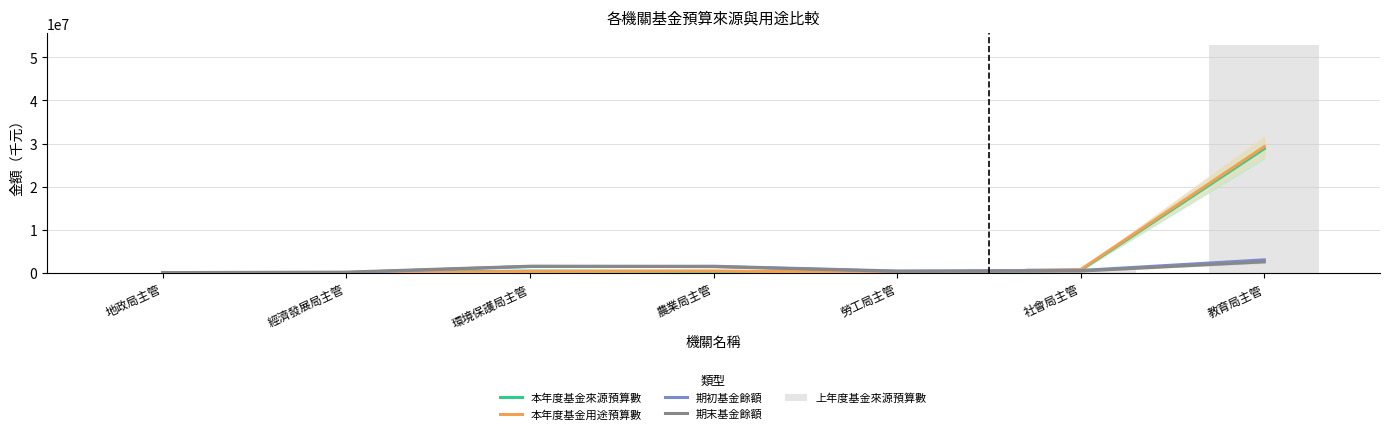

How many values in the 期初基金餘額 series exceed 614667?

4